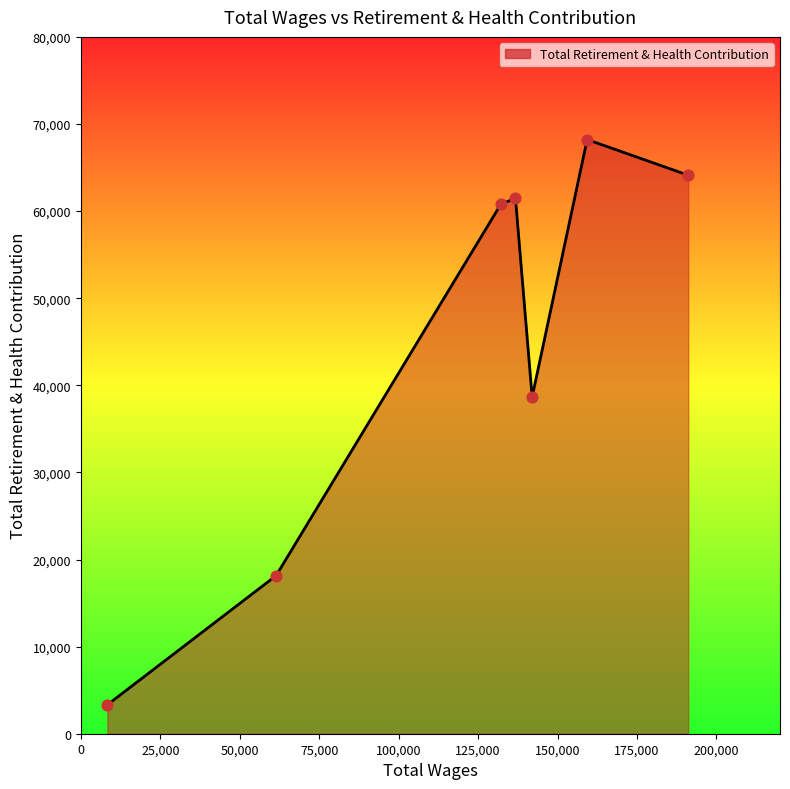

What is the sum of all values?

314731